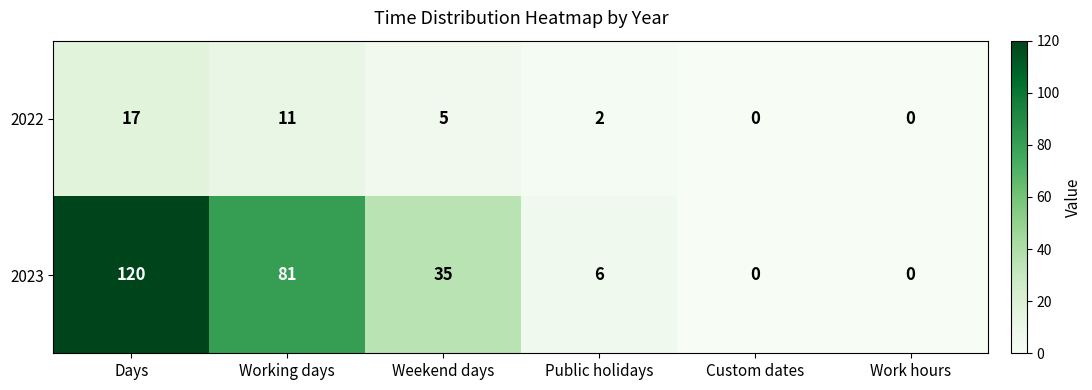

How many distinct data groups are displayed?

2